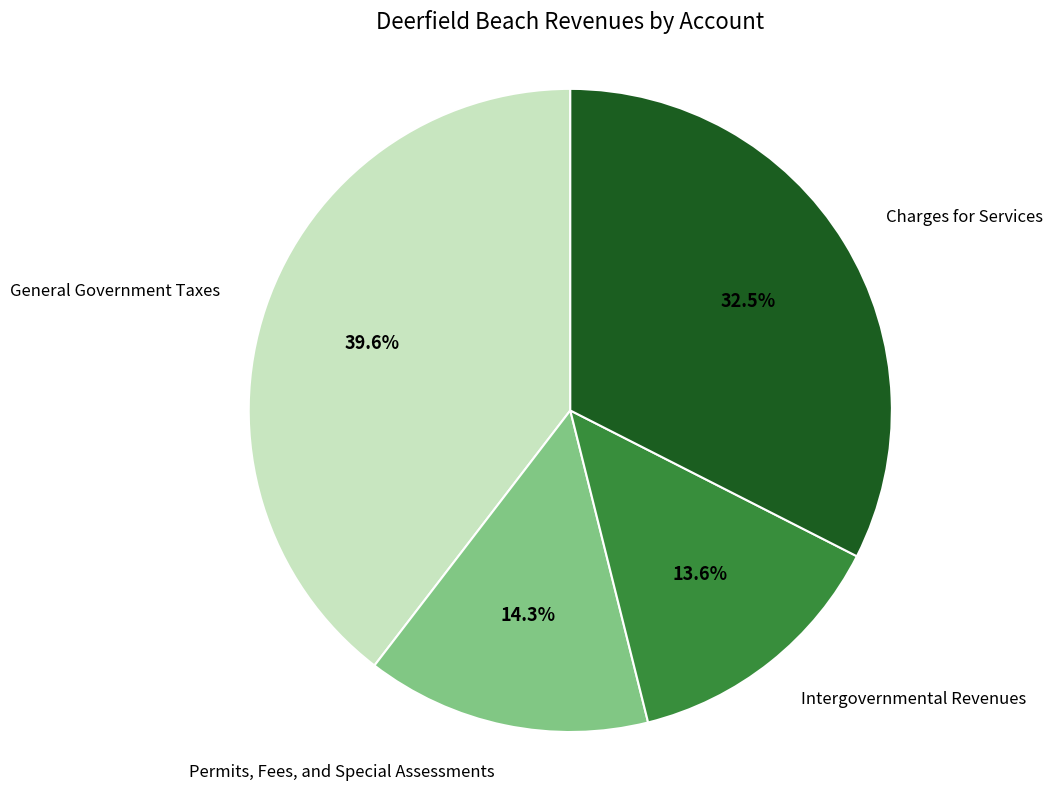

Count the number of slices in the pie.

4